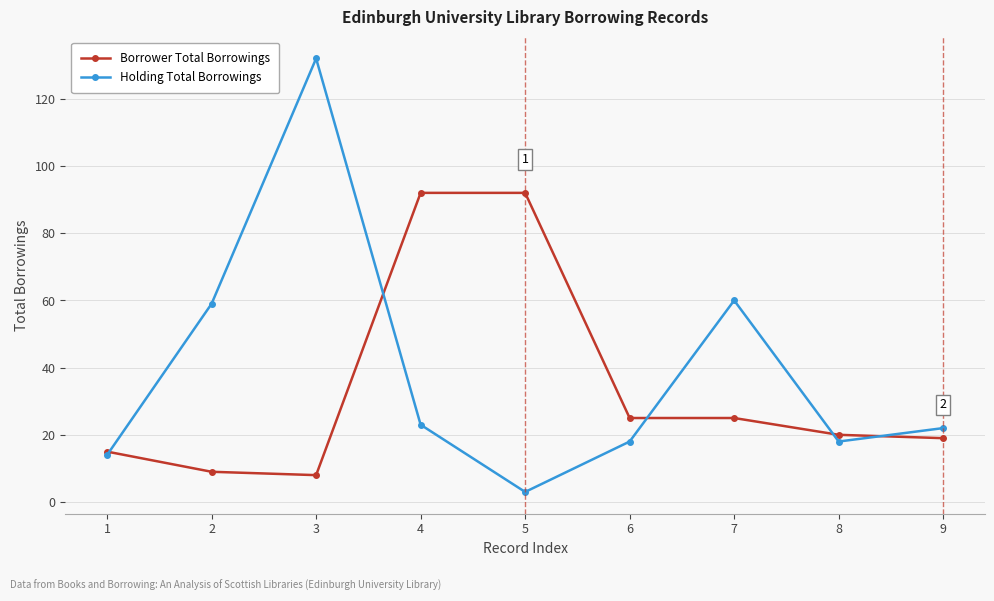

Reading left to right, what are all the values shown in this chart?

Borrower Total Borrowings: 15	9	8	92	92	25	25	20	19
Holding Total Borrowings: 14	59	132	23	3	18	60	18	22